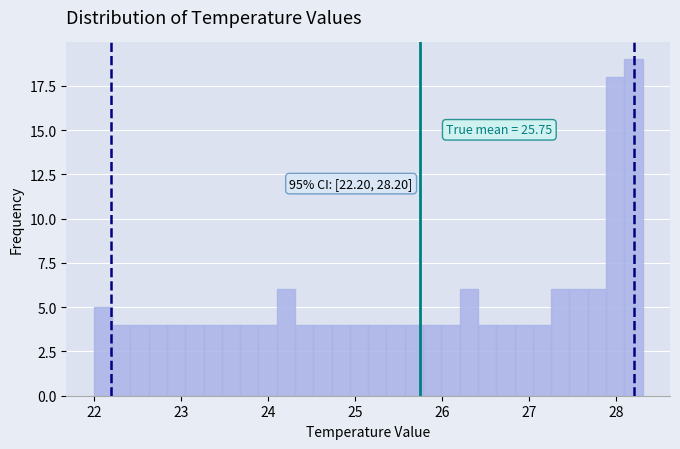

Read against the x-axis, roughly where is the centre of the tallest bar?

28.2